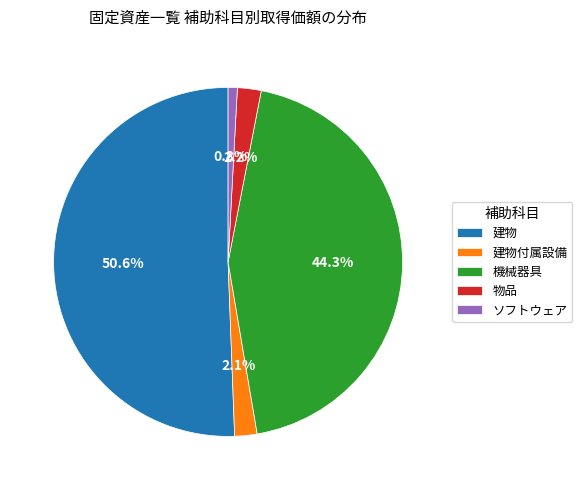

Is there any slice that represents more than half of the pie?

Yes